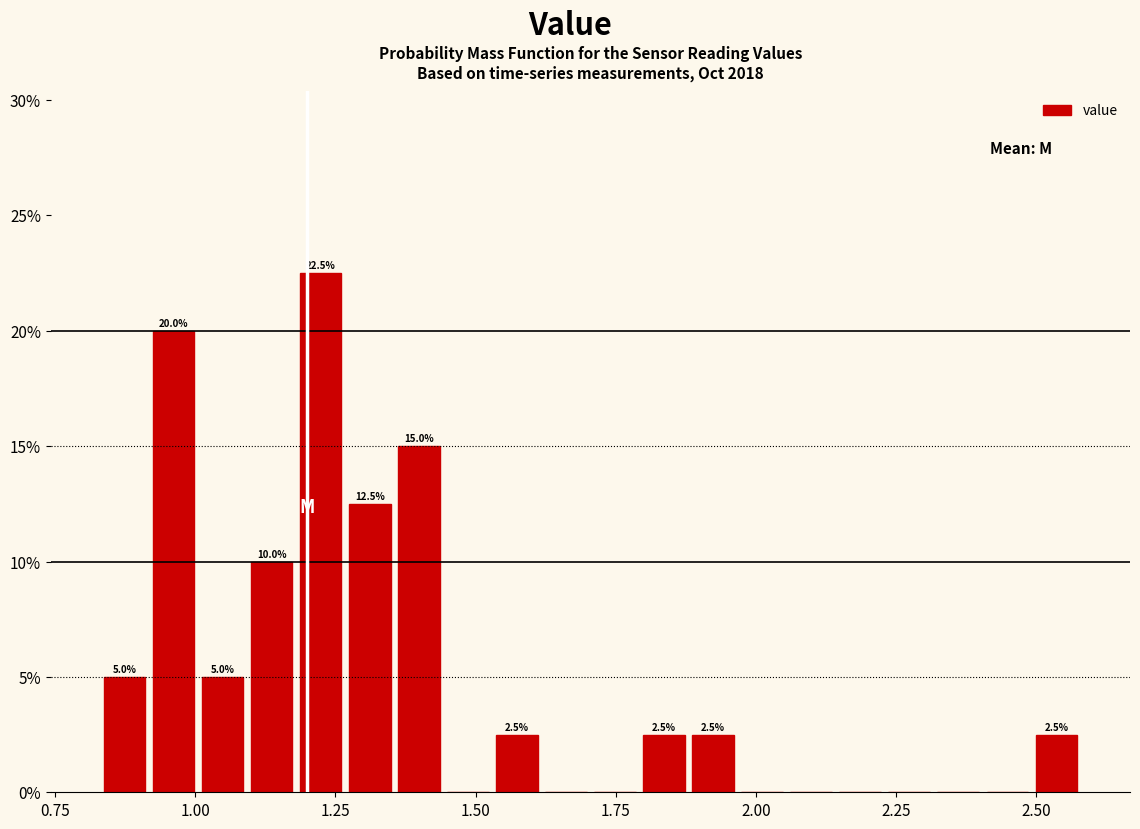

Read against the x-axis, roughly where is the centre of the tallest bar?

1.20